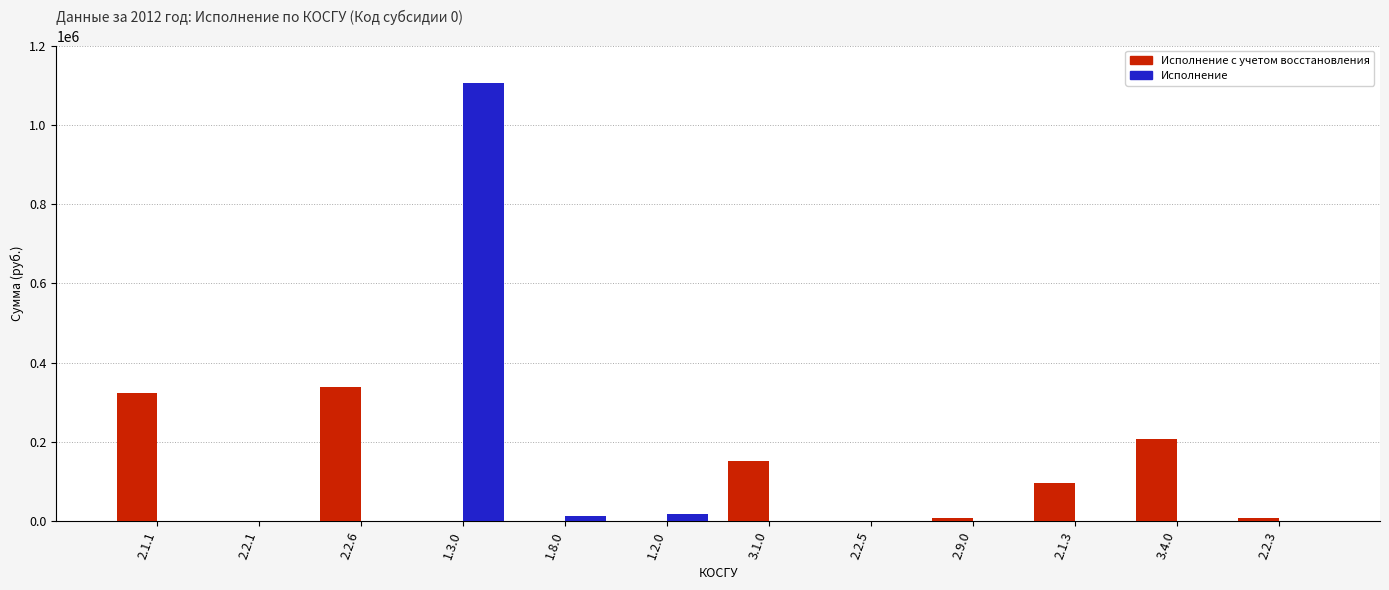

Are the bars horizontal?

No